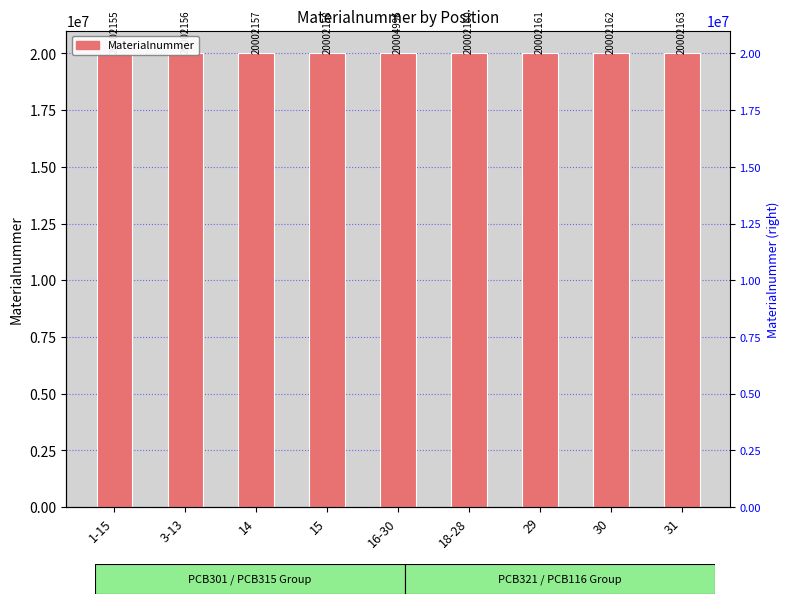

Does the chart contain stacked bars?

No